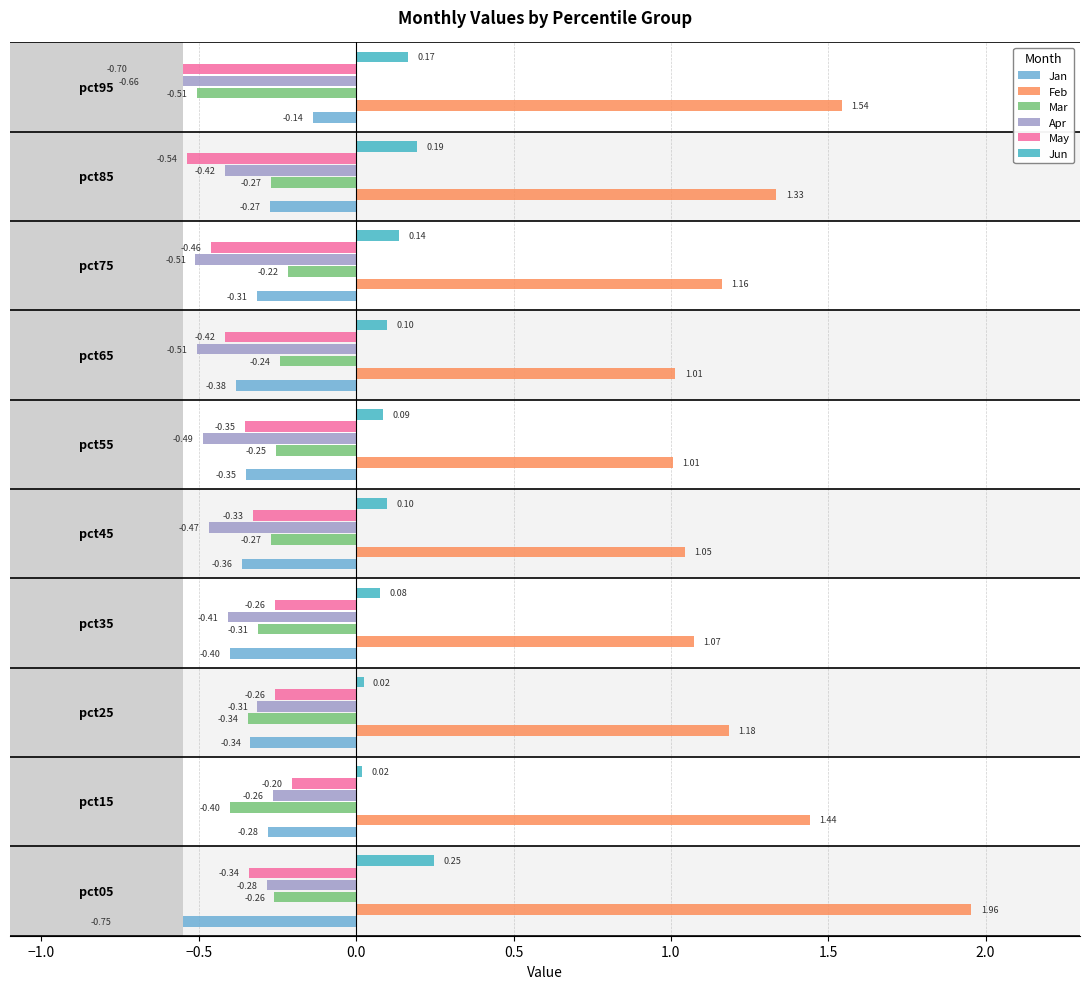

What is the average value of the Apr series?

-0.4